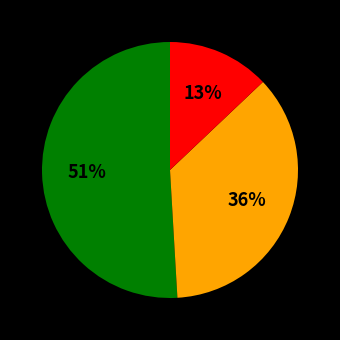

To the nearest percent, what is the difference between the largest and smallest slice percentages?

38%